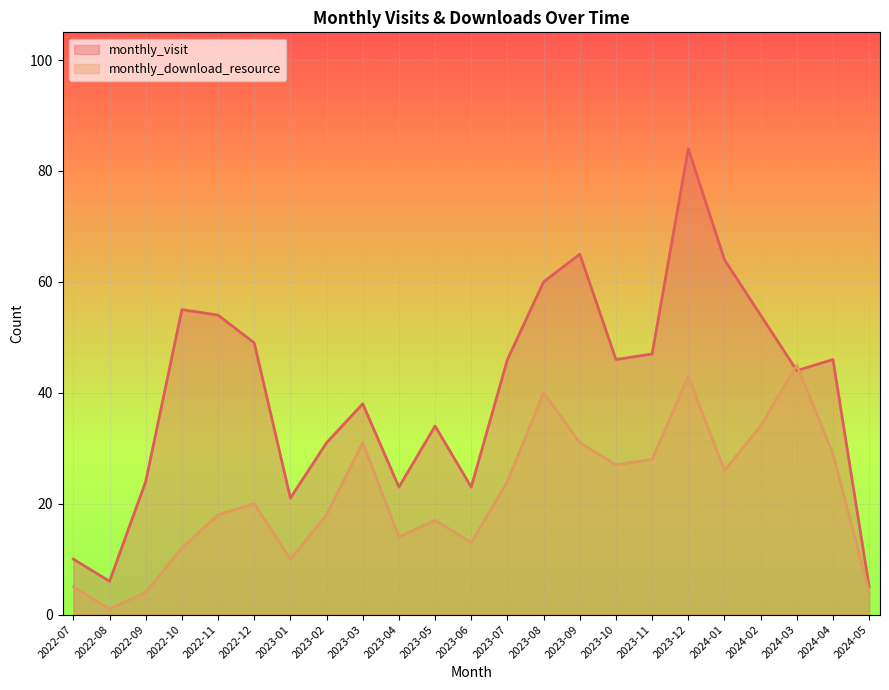

What is the spread (max minus min) of values at 2022-12?

29